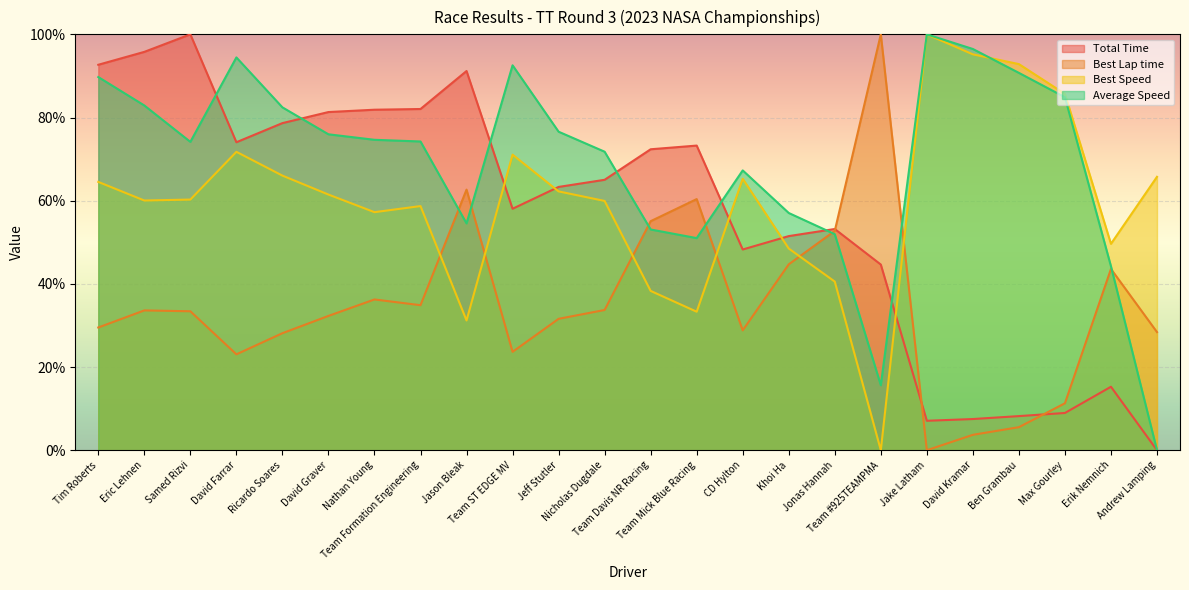

What is the difference between the highest and lowest values at David Graver?

49.0